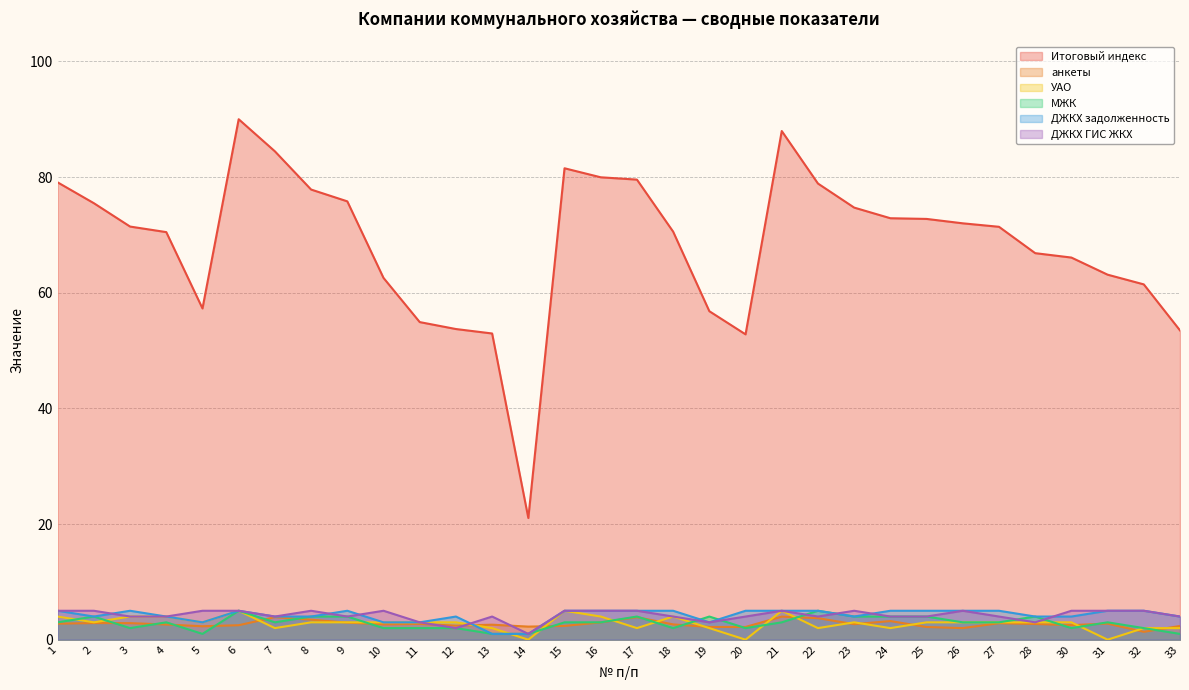

True or false: ДЖКХ ГИС ЖКХ has more than 2 interior local peaks.

True